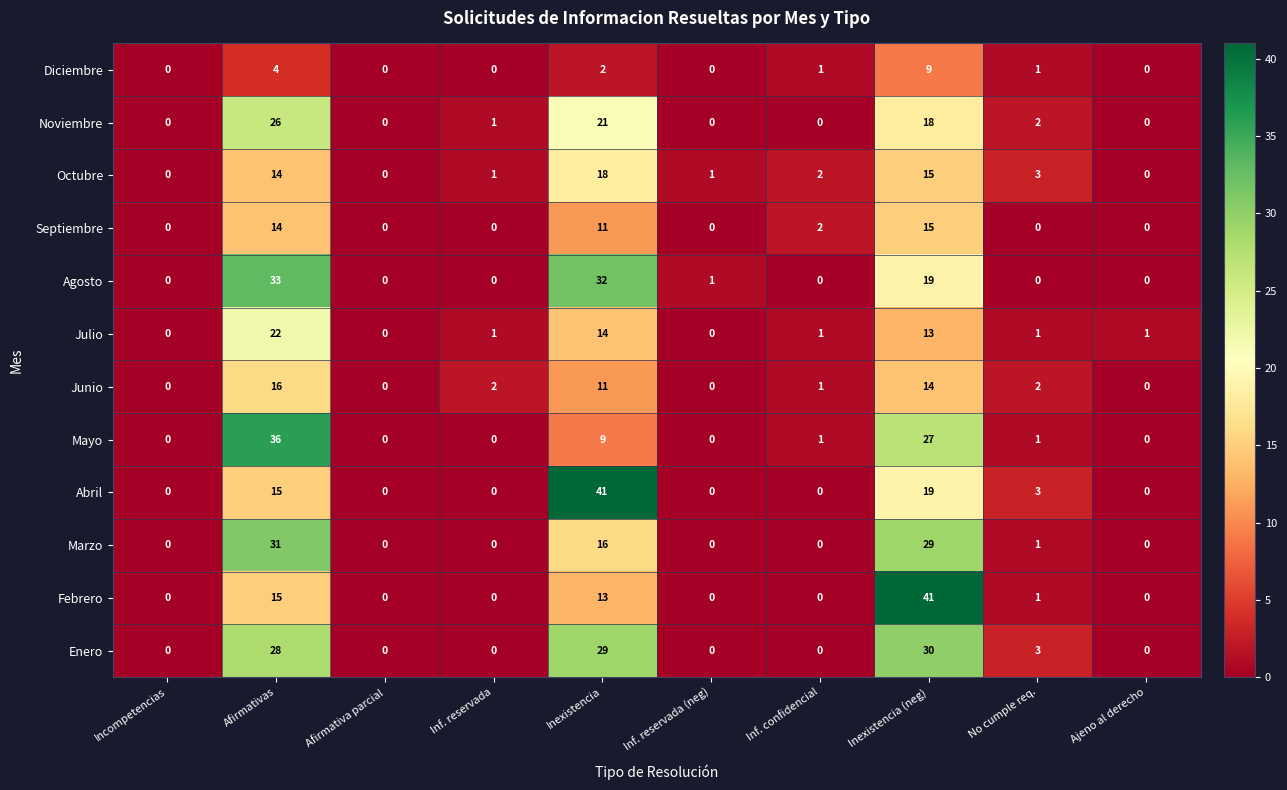

Where is Agosto nearest to the value 16?

Inexistencia (neg)